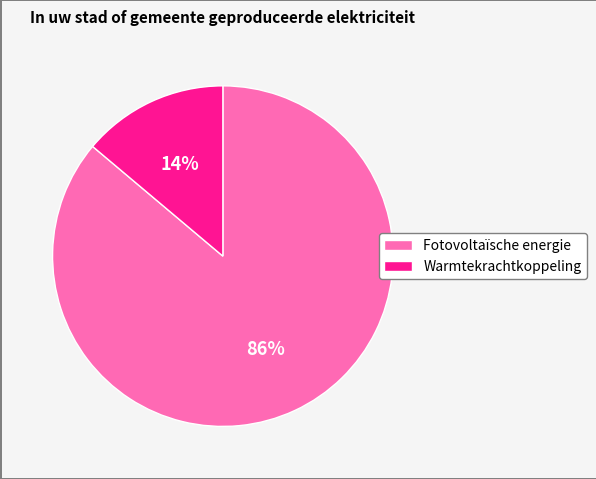

True or false: Fotovoltaïsche energie accounts for 91% of the total.

False